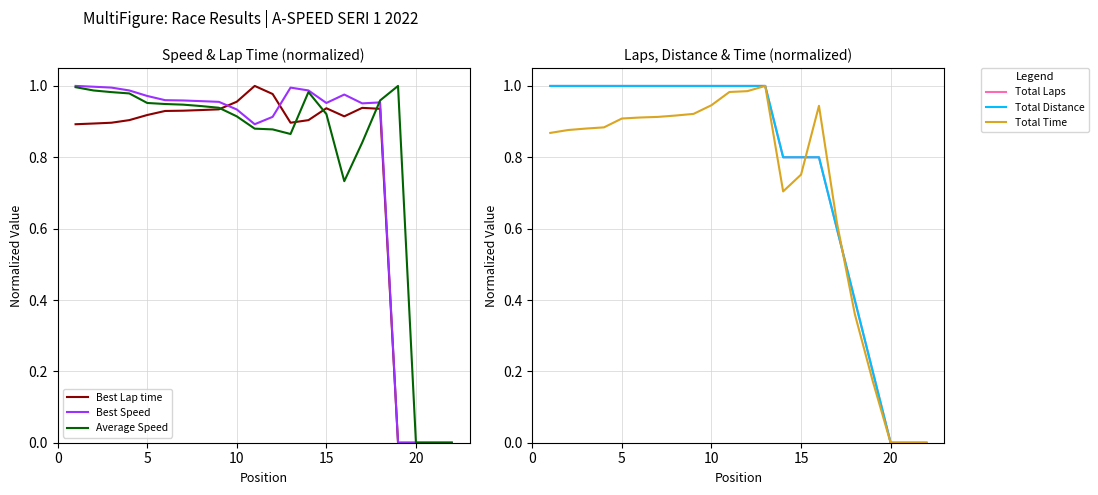

True or false: Best Lap time and Best Speed cross at least once.

True